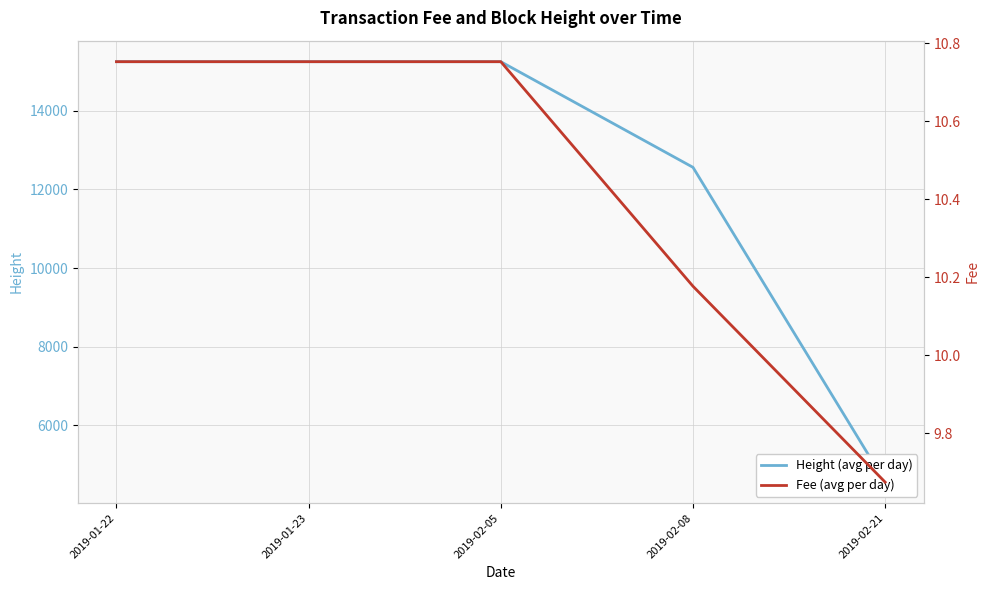

How many data points in Fee (avg per day) are above 10?

4